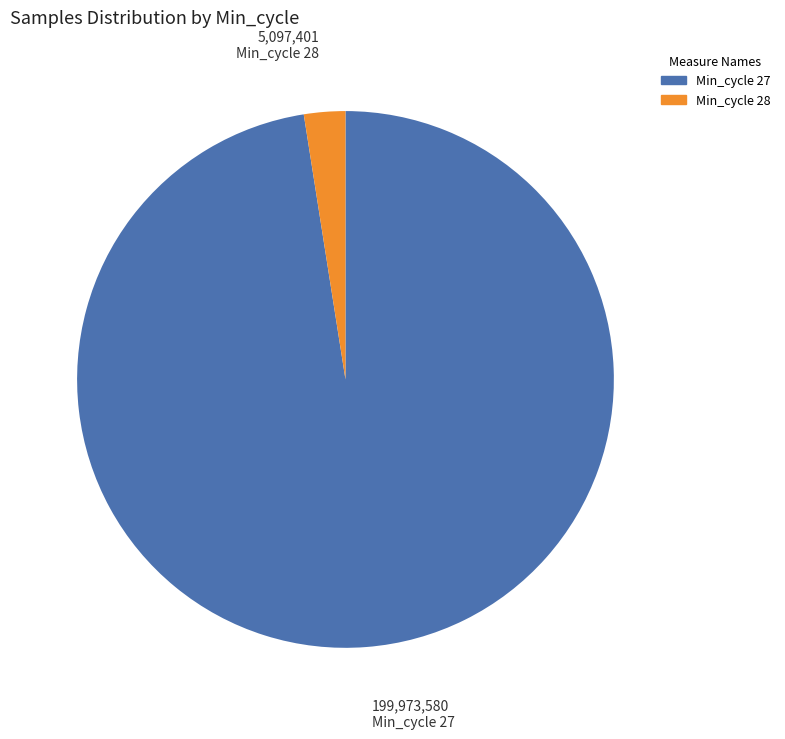

Approximately how many times larger is the value at Min_cycle 27 compared to Min_cycle 28?

39.2